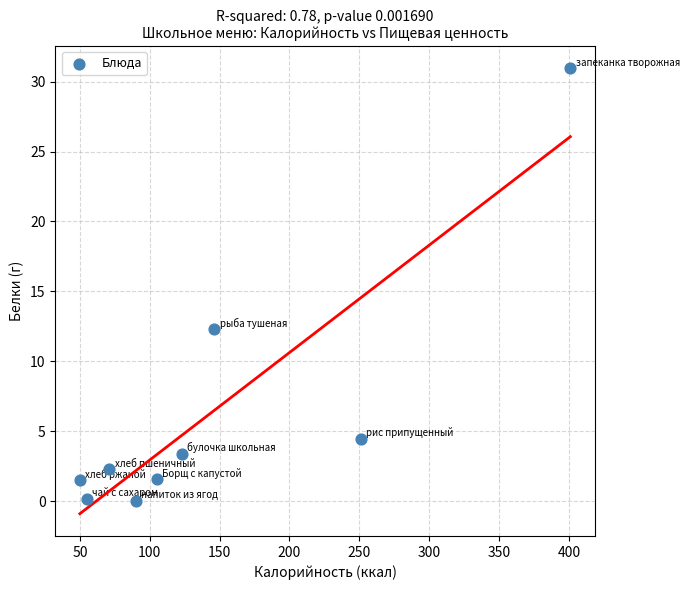

What is the range of Y values (max minus min)?

30.9